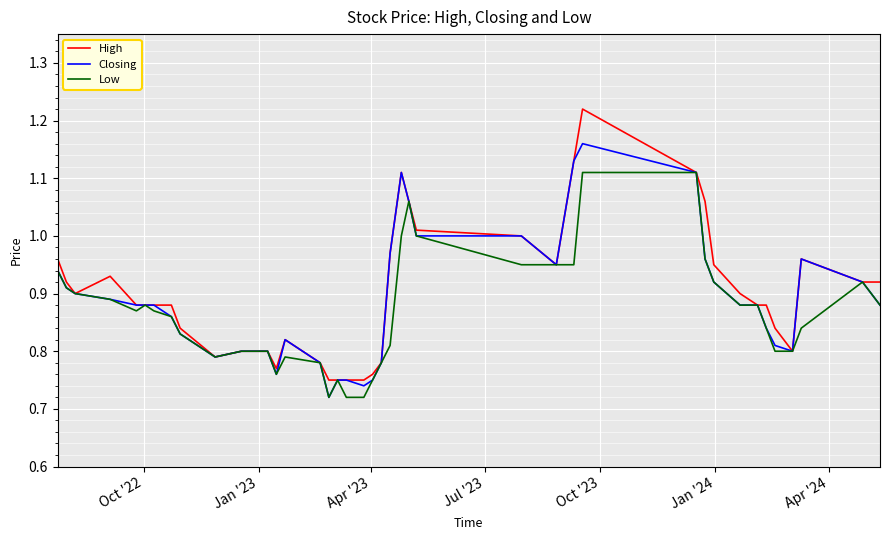

Rank the series by their maximum value, from highest to lowest.

High, Closing, Low